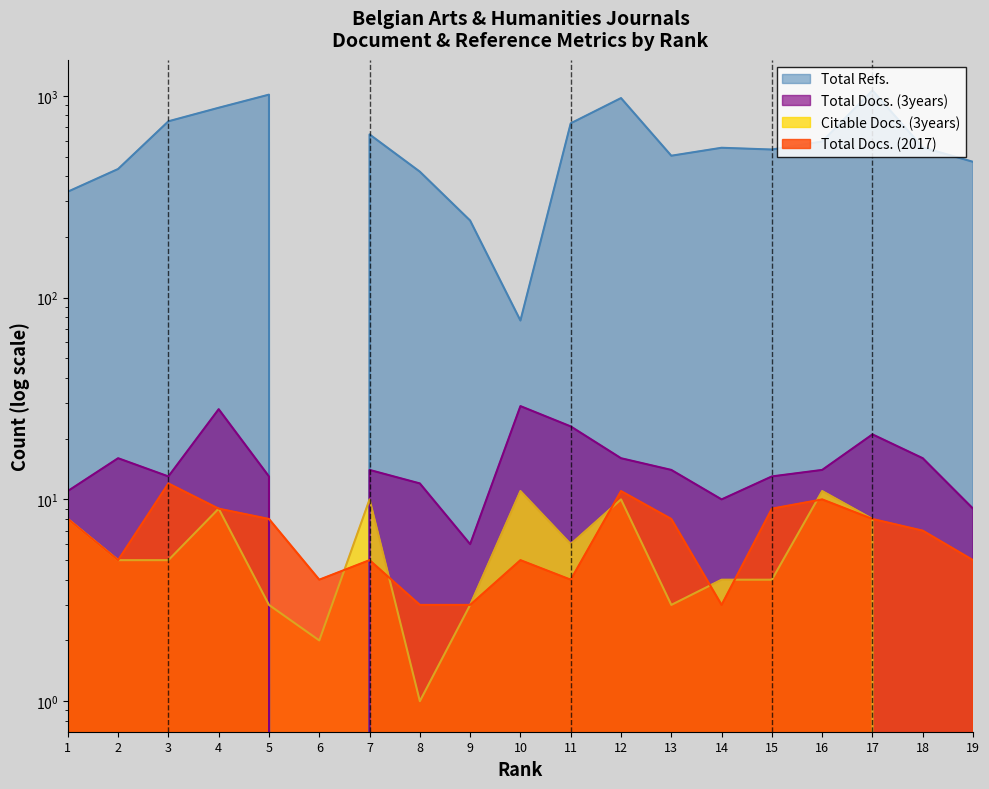

Does the chart display data point markers on the line(s)?

No